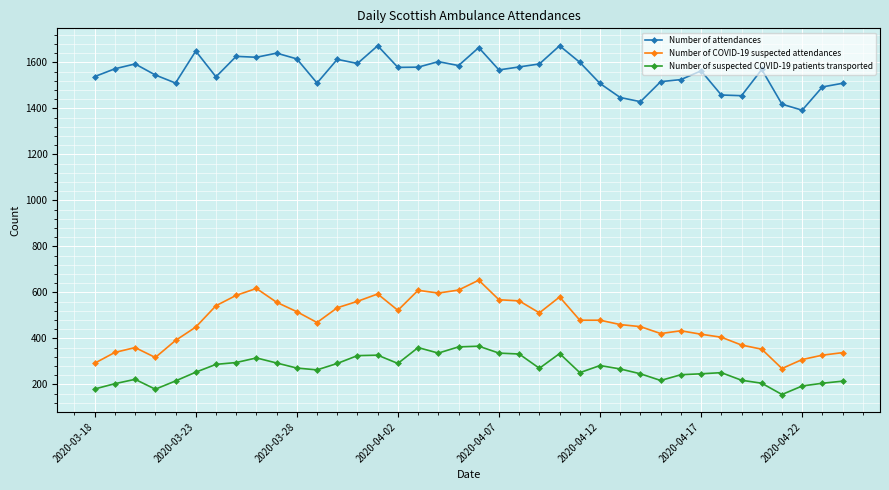

What is the value of the Number of attendances point at the 2nd from the left?

1572